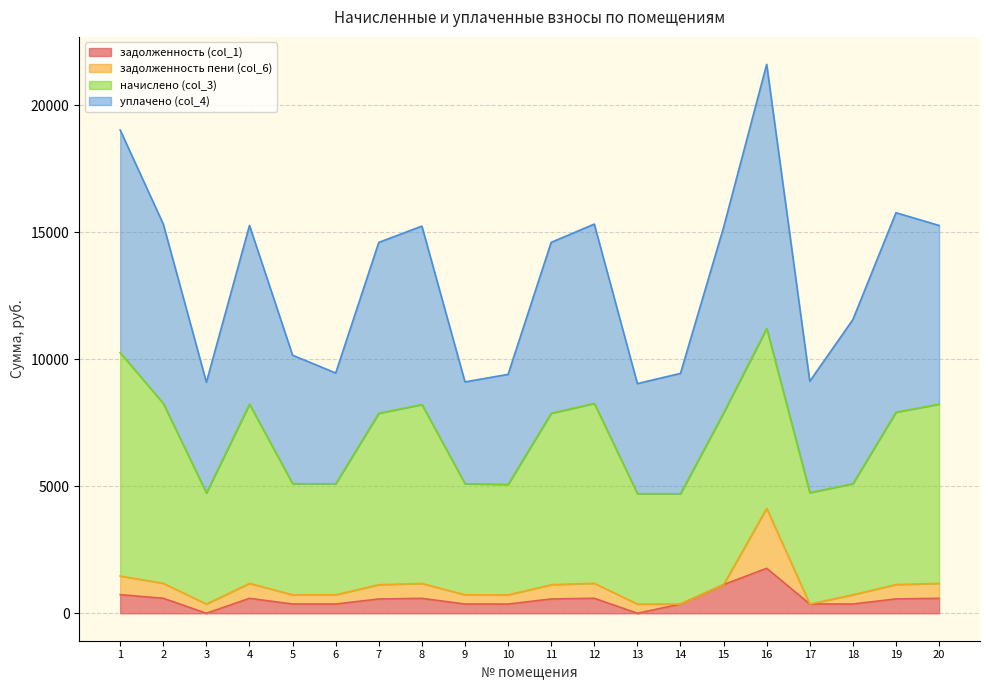

What is the value of the уплачено (col_4) point at the 15th from the left?

15186.9